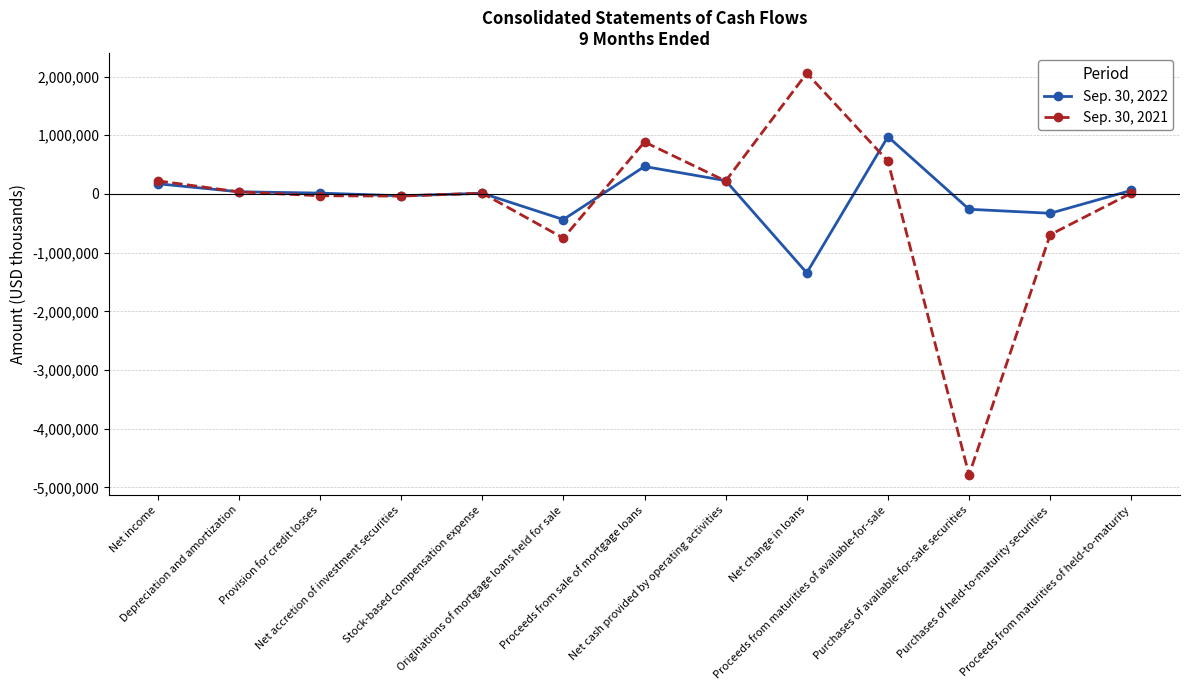

Does the chart have visible grid lines?

Yes